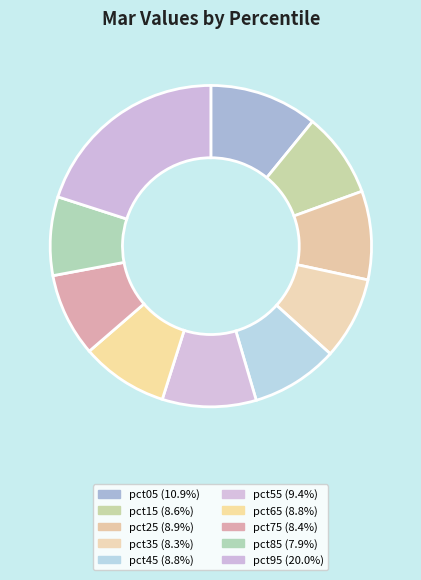

How many slices are in this pie chart?

10